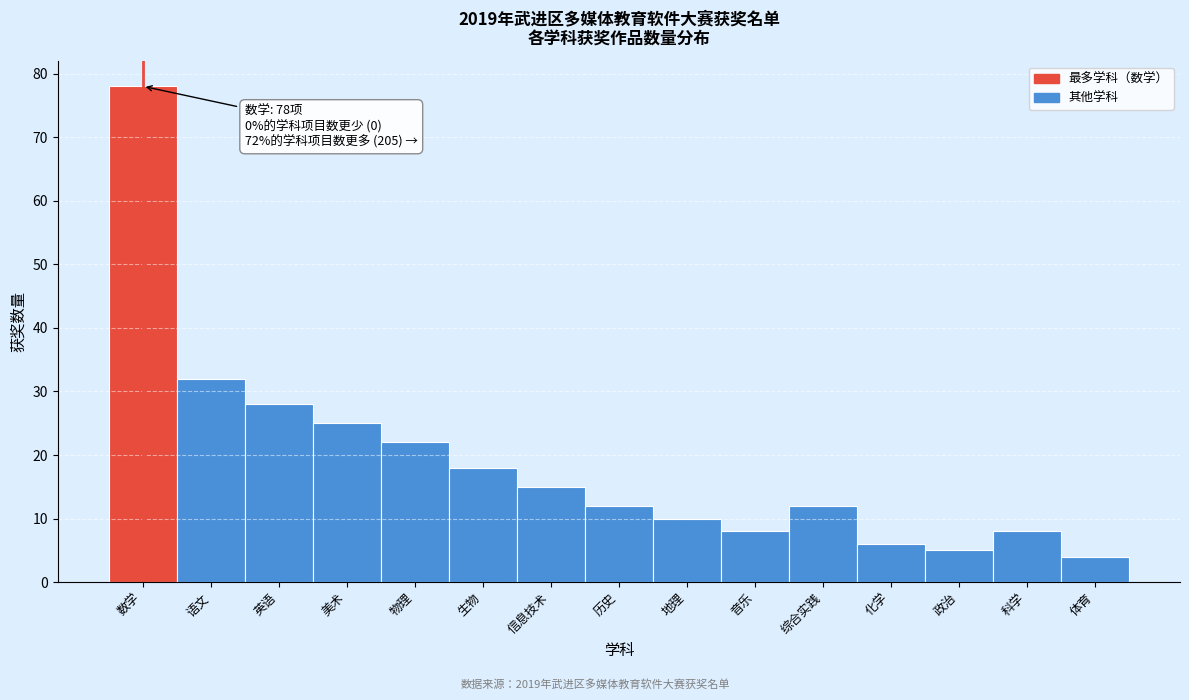

Reading right to left, list all the values displayed in this chart.

体育=4	科学=8	政治=5	化学=6	综合实践=12	音乐=8	地理=10	历史=12	信息技术=15	生物=18	物理=22	美术=25	英语=28	语文=32	数学=78